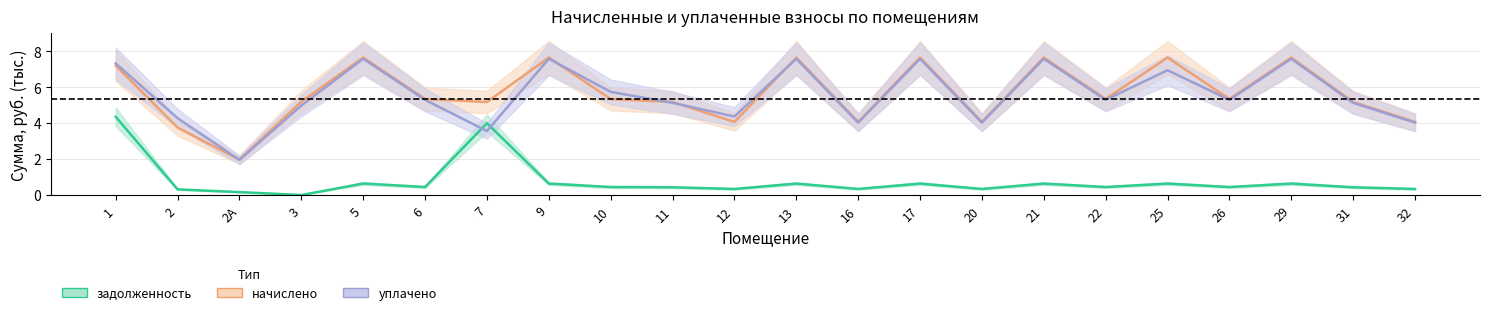

At 22, list the series in order from smallest to largest.

задолженность, уплачено, начислено